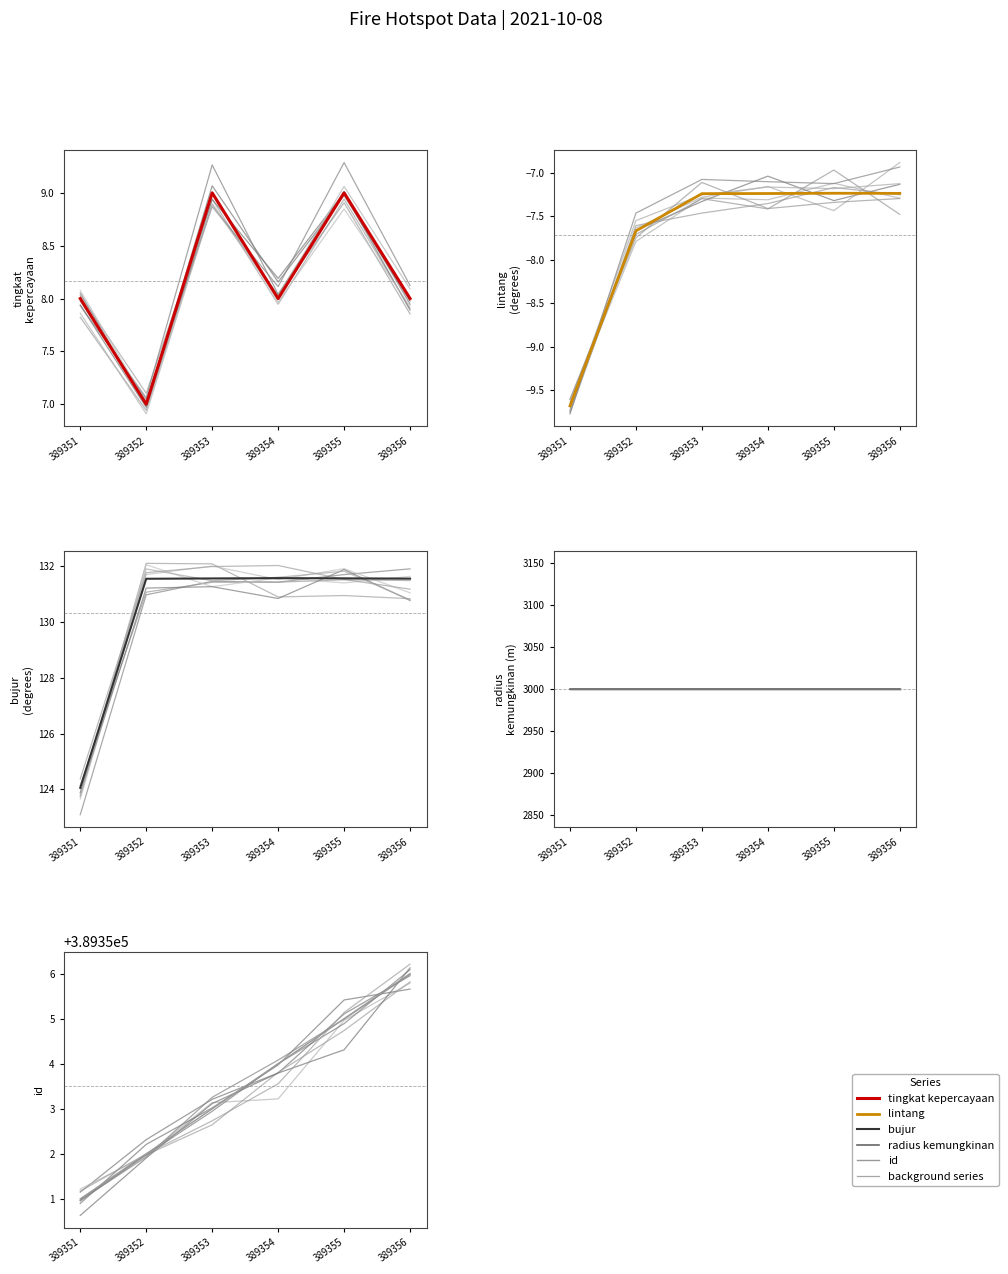

What is the highest value of the radius kemungkinan series?

3000.0